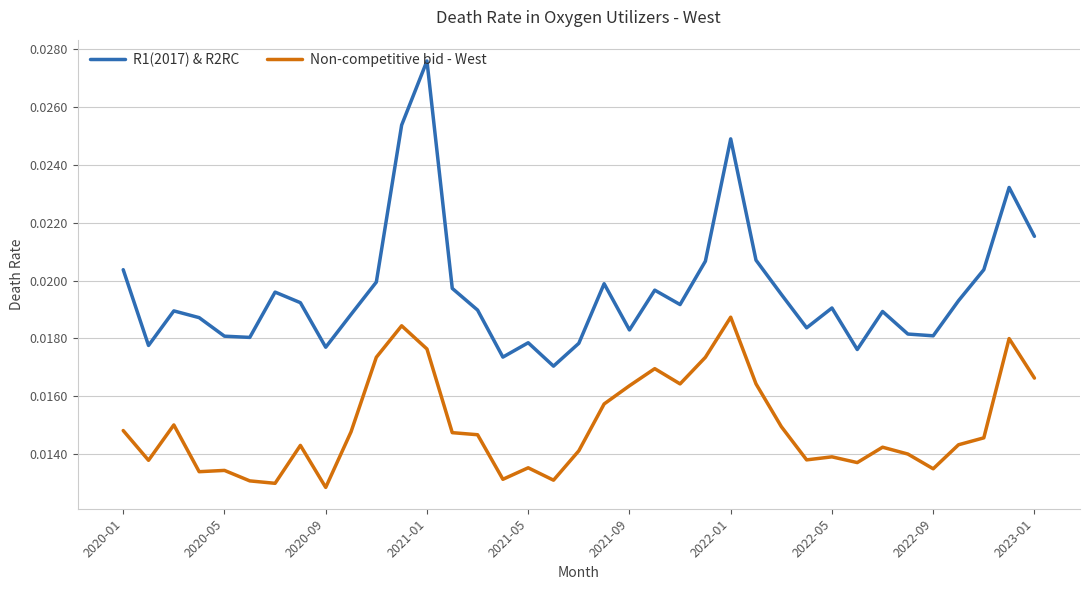

True or false: Non-competitive bid - West and R1(2017) & R2RC intersect in this chart.

False